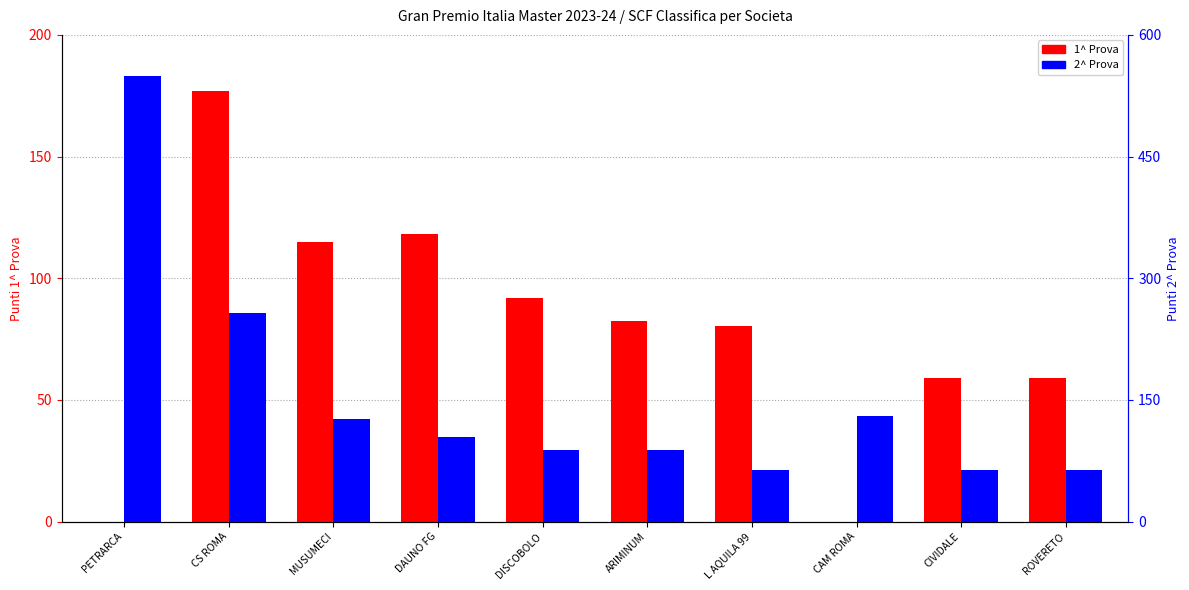

What value does the 1^ Prova series have at L AQUILA 99?

80.5